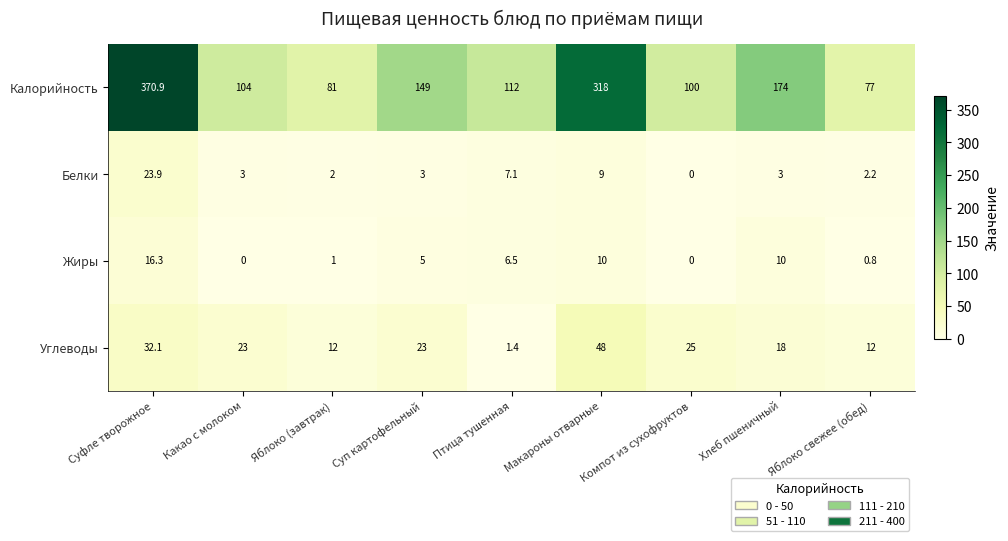

What is the difference between the Углеводы values at Яблоко свежее (обед) and Птица тушенная?

10.6